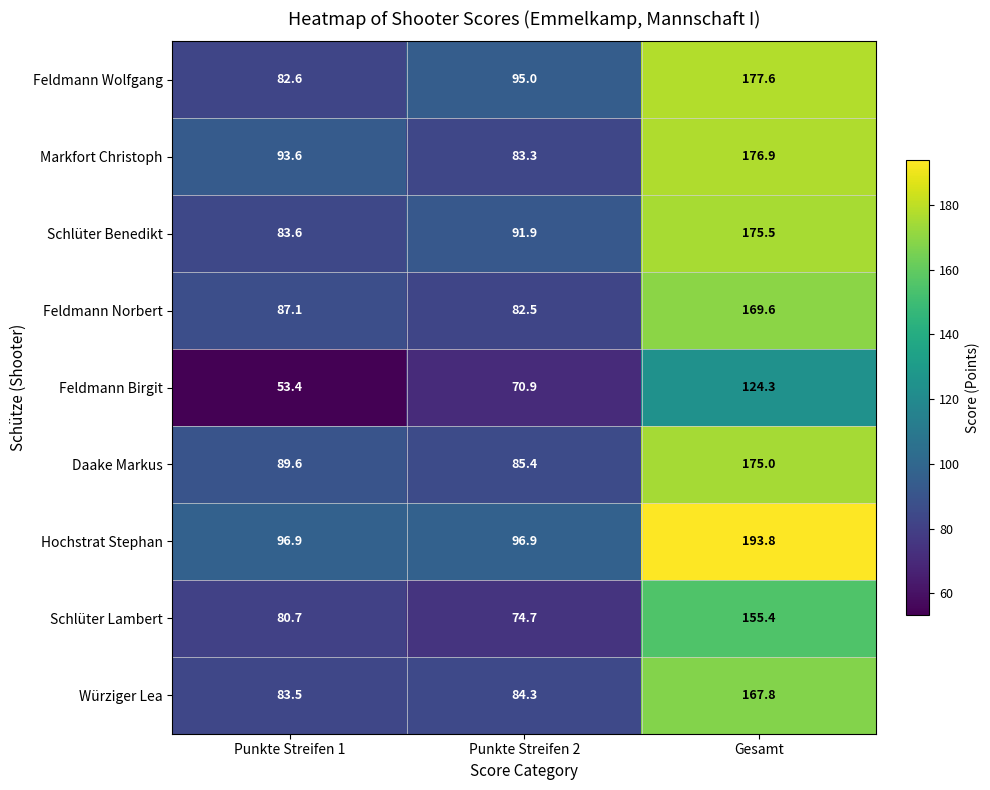

At Punkte Streifen 1, list the series in order from largest to smallest.

Hochstrat Stephan, Markfort Christoph, Daake Markus, Feldmann Norbert, Schlüter Benedikt, Würziger Lea, Feldmann Wolfgang, Schlüter Lambert, Feldmann Birgit